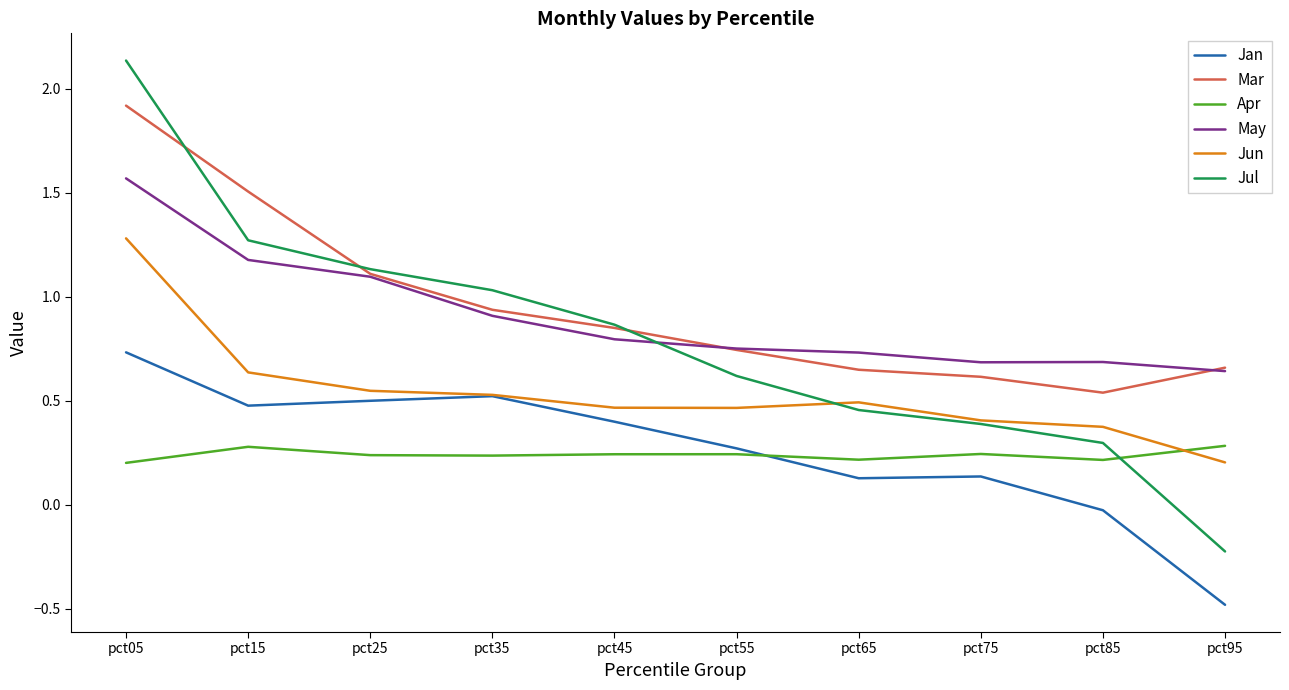

Does the chart display data point markers on the line(s)?

No